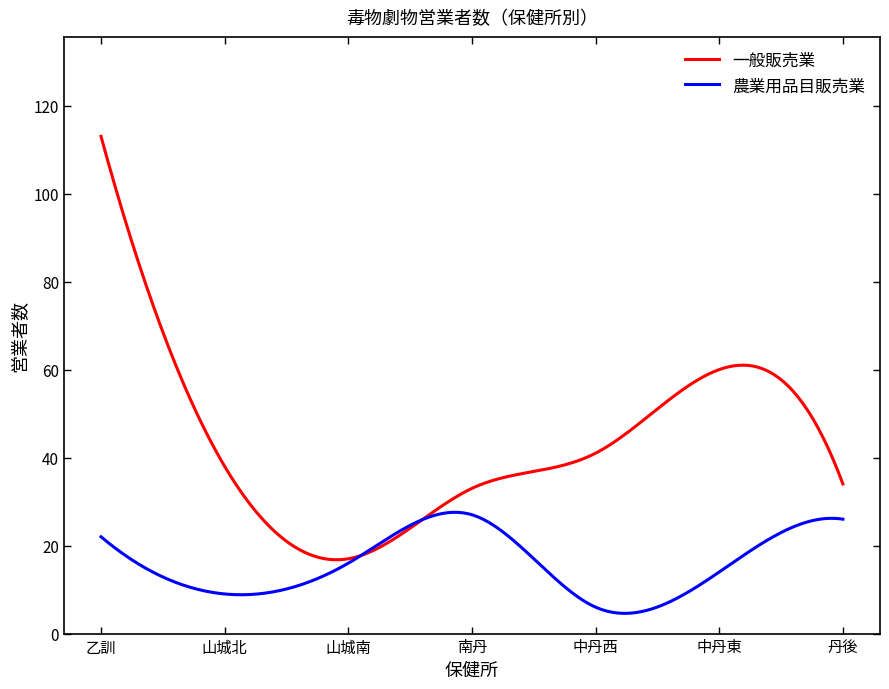

Which series has the largest total across all categories?

一般販売業